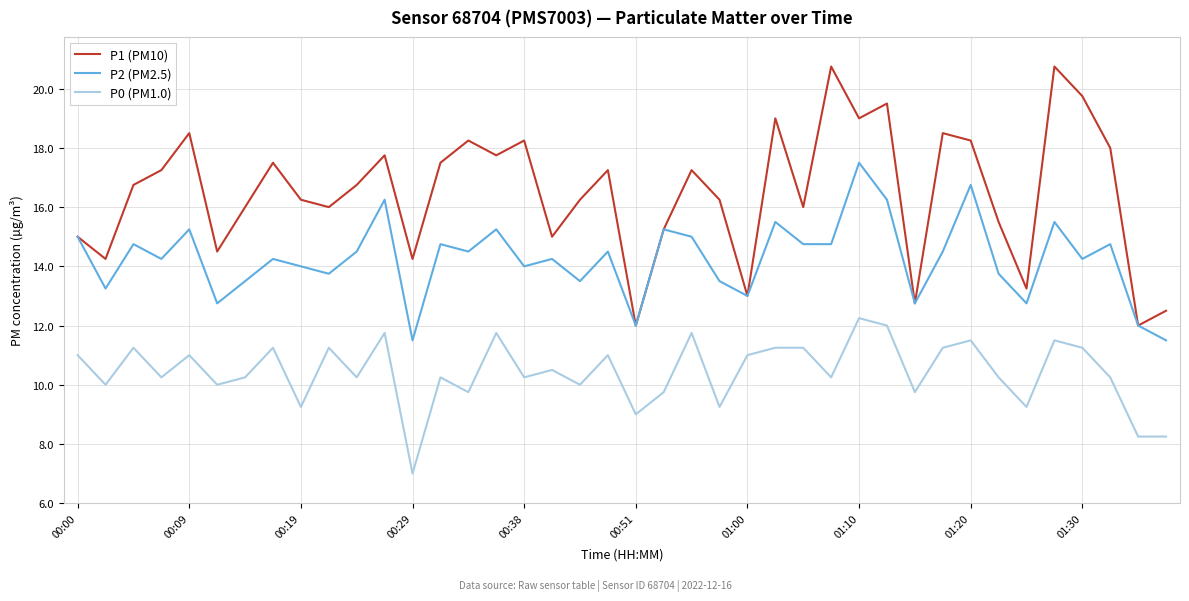

Which series has the widest spread of values?

P1 (PM10)